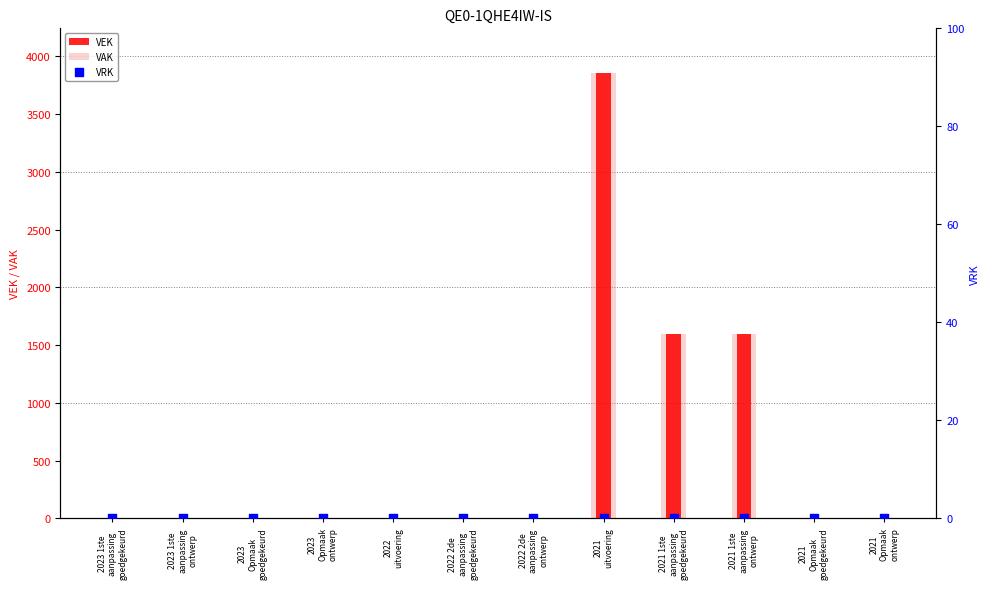

At which category is the sum across all series the highest?

2021
uitvoering